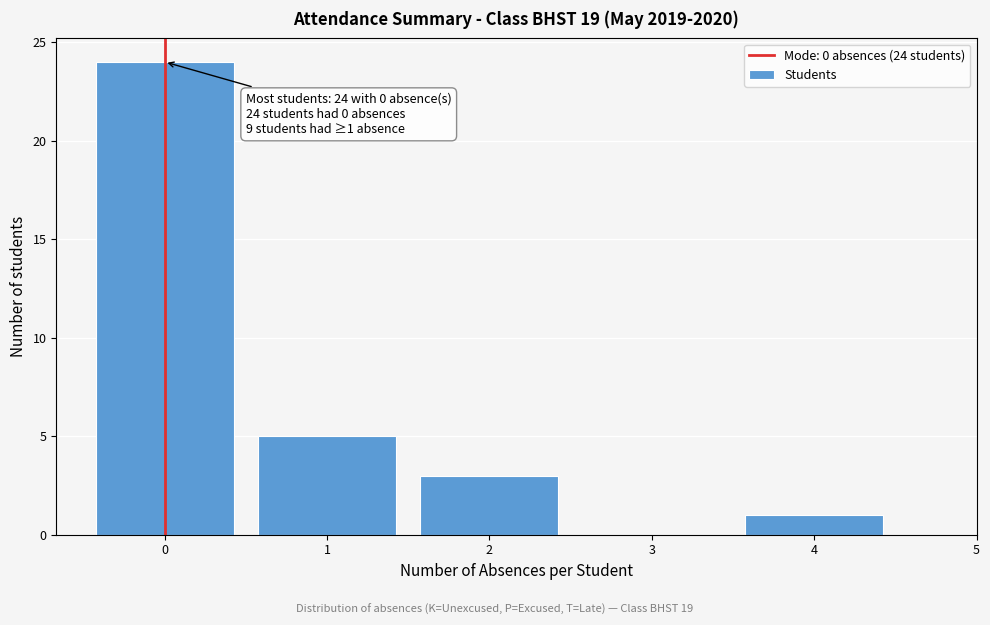

Which range on the x-axis has the tallest bar?

-0.5 to 0.5